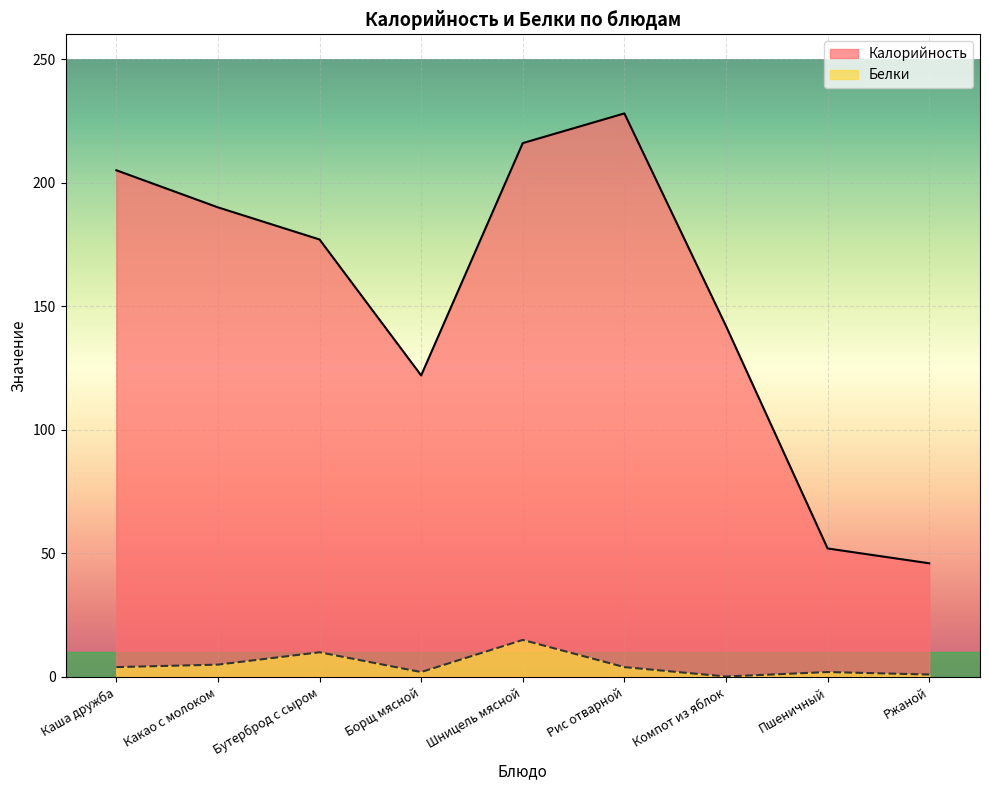

What is the average value of the Калорийность series?

153.1